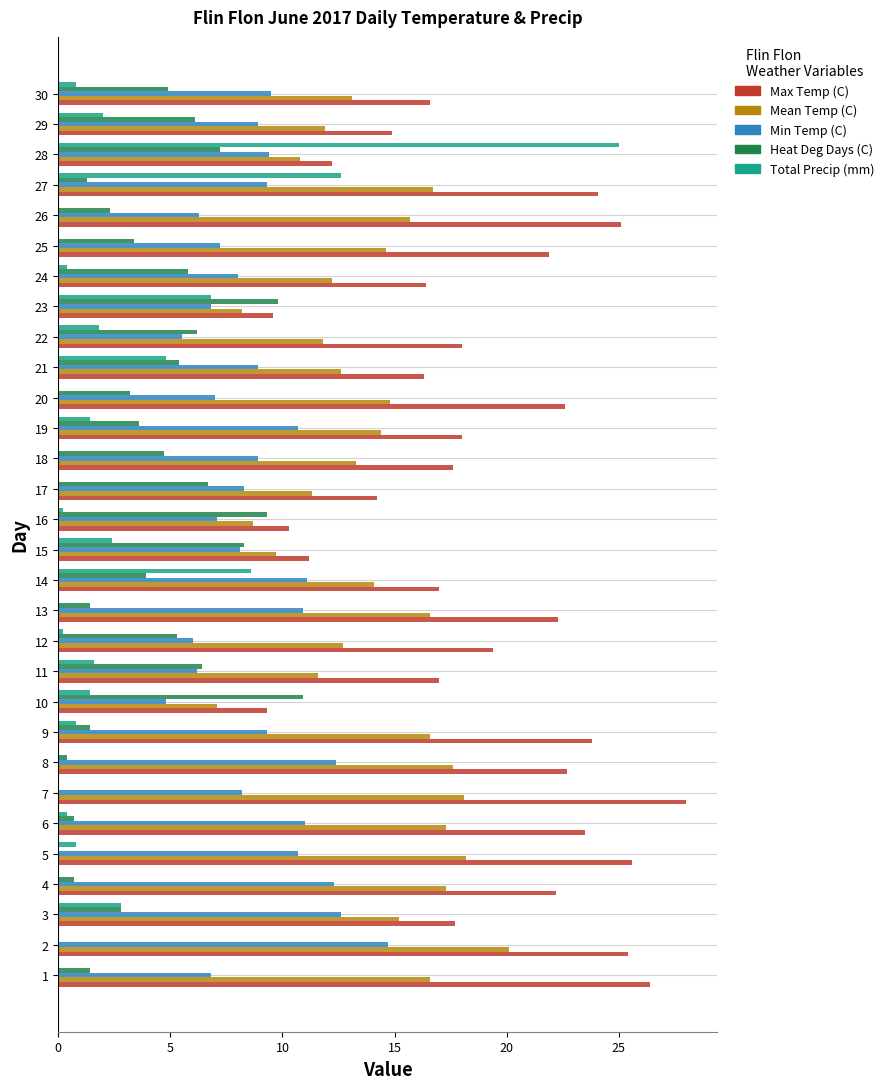

Reading right to left, extract all data points from this chart.

Max Temp (C): 30=16.6	29=14.9	28=12.2	27=24.1	26=25.1	25=21.9	24=16.4	23=9.6	22=18.0	21=16.3	20=22.6	19=18.0	18=17.6	17=14.2	16=10.3	15=11.2	14=17.0	13=22.3	12=19.4	11=17.0	10=9.3	9=23.8	8=22.7	7=28.0	6=23.5	5=25.6	4=22.2	3=17.7	2=25.4	1=26.4
Mean Temp (C): 30=13.1	29=11.9	28=10.8	27=16.7	26=15.7	25=14.6	24=12.2	23=8.2	22=11.8	21=12.6	20=14.8	19=14.4	18=13.3	17=11.3	16=8.7	15=9.7	14=14.1	13=16.6	12=12.7	11=11.6	10=7.1	9=16.6	8=17.6	7=18.1	6=17.3	5=18.2	4=17.3	3=15.2	2=20.1	1=16.6
Min Temp (C): 30=9.5	29=8.9	28=9.4	27=9.3	26=6.3	25=7.2	24=8.0	23=6.8	22=5.5	21=8.9	20=7.0	19=10.7	18=8.9	17=8.3	16=7.1	15=8.1	14=11.1	13=10.9	12=6.0	11=6.2	10=4.8	9=9.3	8=12.4	7=8.2	6=11.0	5=10.7	4=12.3	3=12.6	2=14.7	1=6.8
Heat Deg Days (C): 30=4.9	29=6.1	28=7.2	27=1.3	26=2.3	25=3.4	24=5.8	23=9.8	22=6.2	21=5.4	20=3.2	19=3.6	18=4.7	17=6.7	16=9.3	15=8.3	14=3.9	13=1.4	12=5.3	11=6.4	10=10.9	9=1.4	8=0.4	7=0.0	6=0.7	5=0.0	4=0.7	3=2.8	2=0.0	1=1.4
Total Precip (mm): 30=0.8	29=2.0	28=25.0	27=12.6	26=0.0	25=0.0	24=0.4	23=6.8	22=1.8	21=4.8	20=0.0	19=1.4	18=0.0	17=0.0	16=0.2	15=2.4	14=8.6	13=0.0	12=0.2	11=1.6	10=1.4	9=0.8	8=0.0	7=0.0	6=0.4	5=0.8	4=0.0	3=2.8	2=0.0	1=0.0